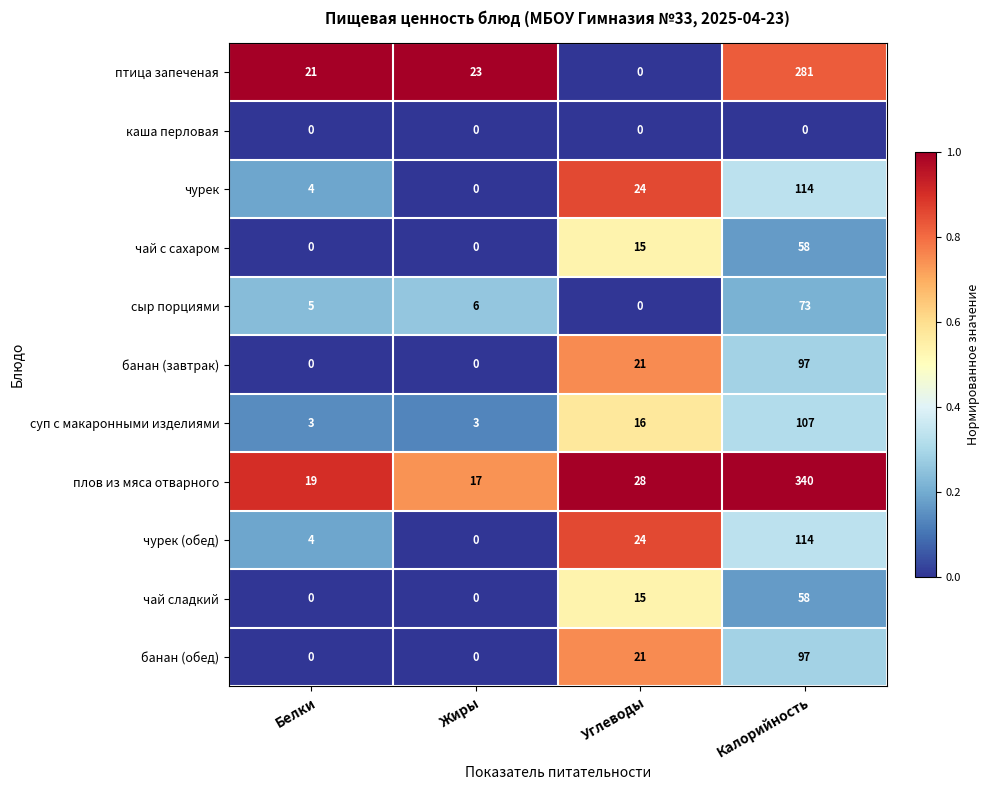

What is the total value across all series at Белки?

56